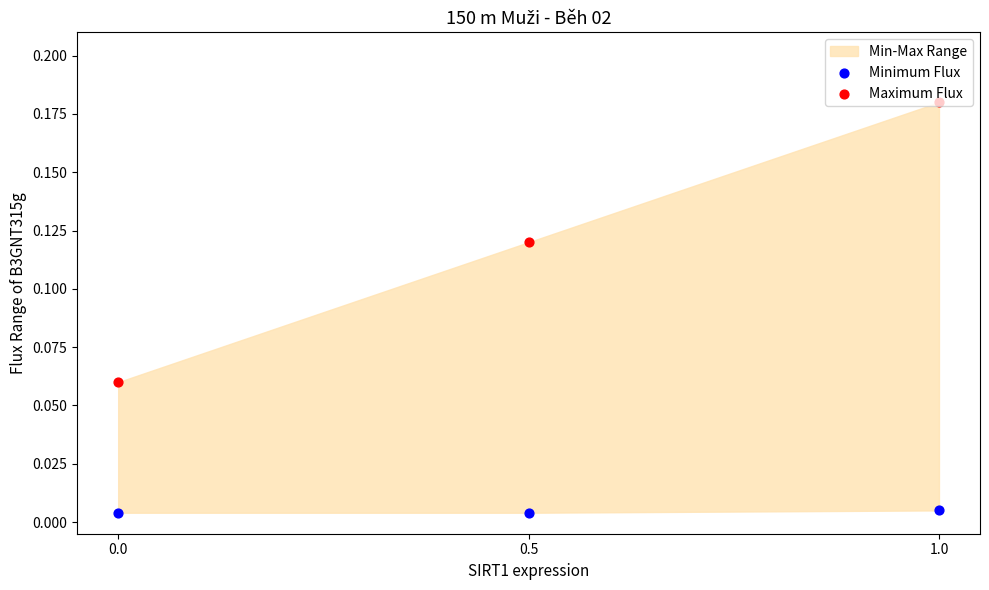

Which series has the largest total across all categories?

Maximum Flux